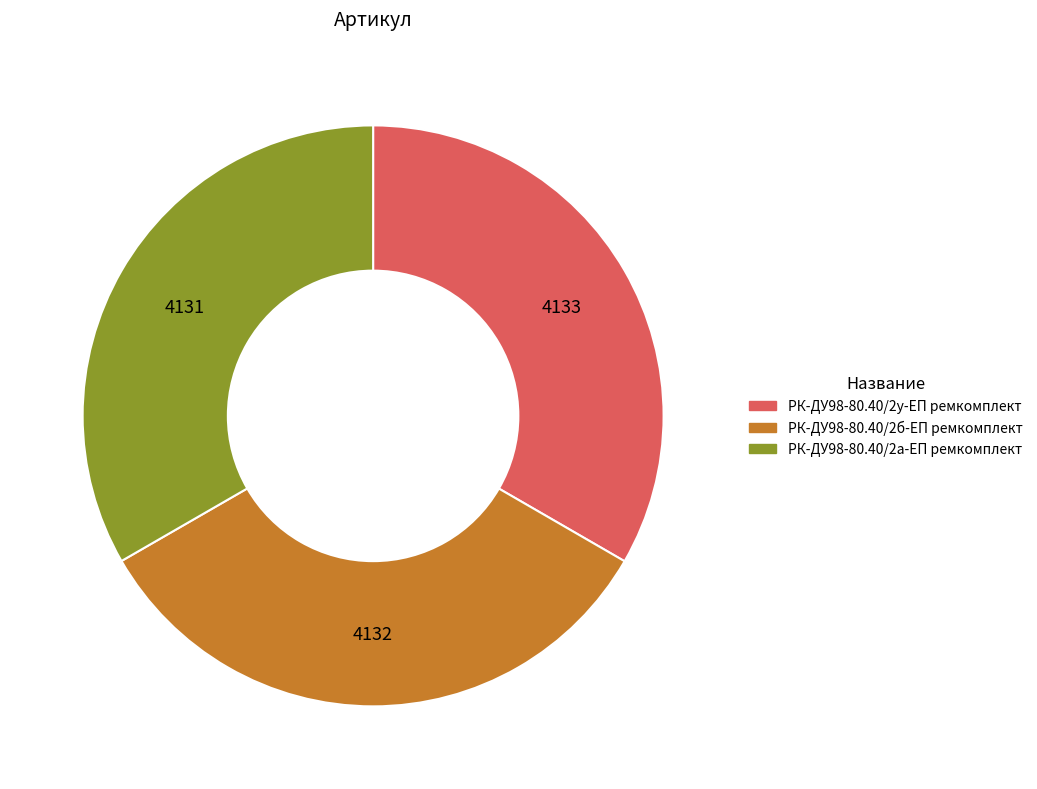

Approximately how many times larger is the value at РК-ДУ98-80.40/2а-ЕП ремкомплект compared to РК-ДУ98-80.40/2у-ЕП ремкомплект?

1.0